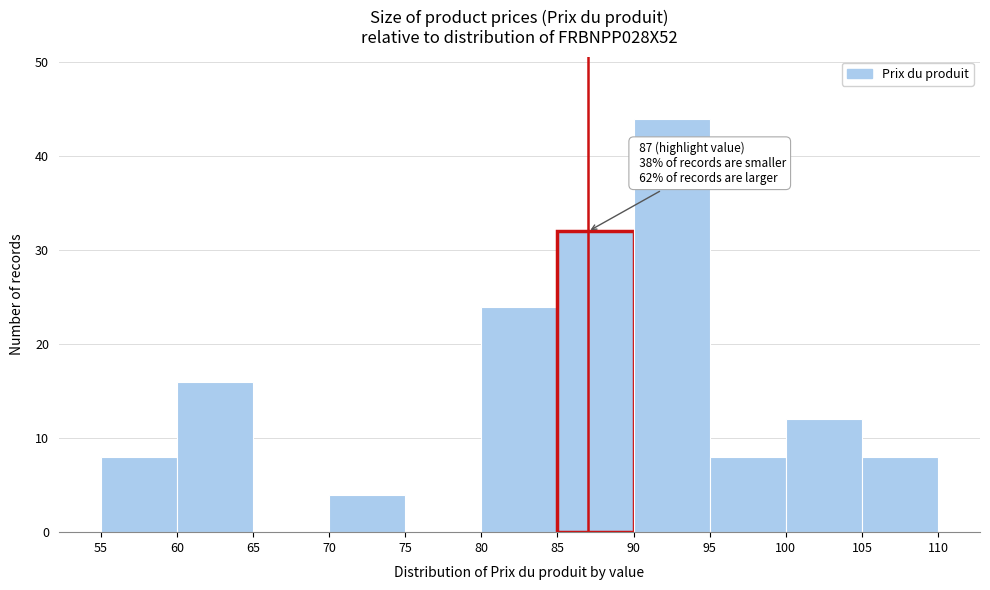

Which range on the x-axis has the tallest bar?

90 to 95